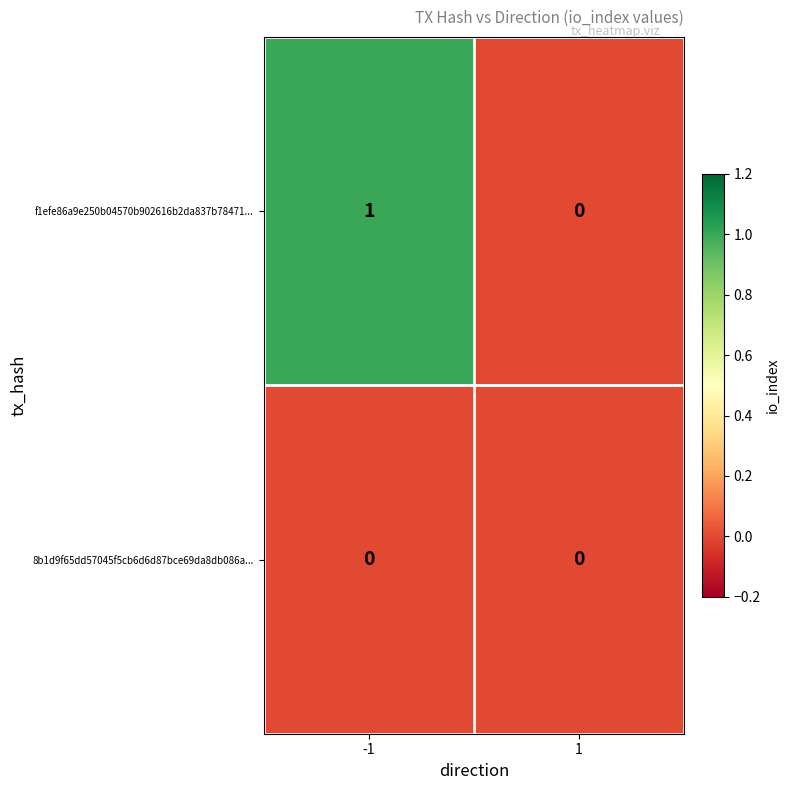

Which series has the largest total across all categories?

f1efe86a9e250b04570b902616b2da837b78471...